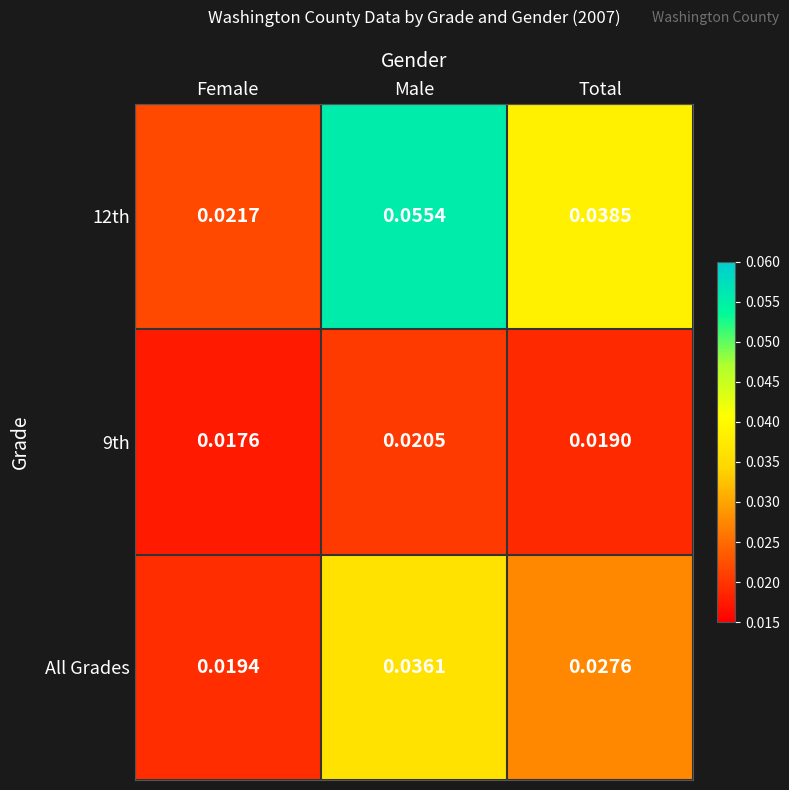

Rank the categories by All Grades value from lowest to highest.

Female, Total, Male